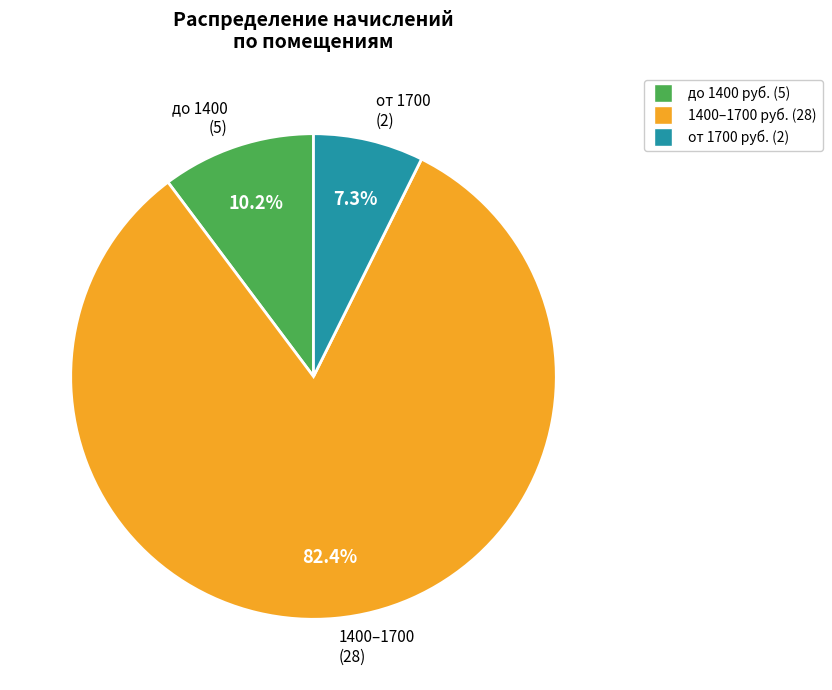

Is there any slice that represents more than half of the pie?

Yes